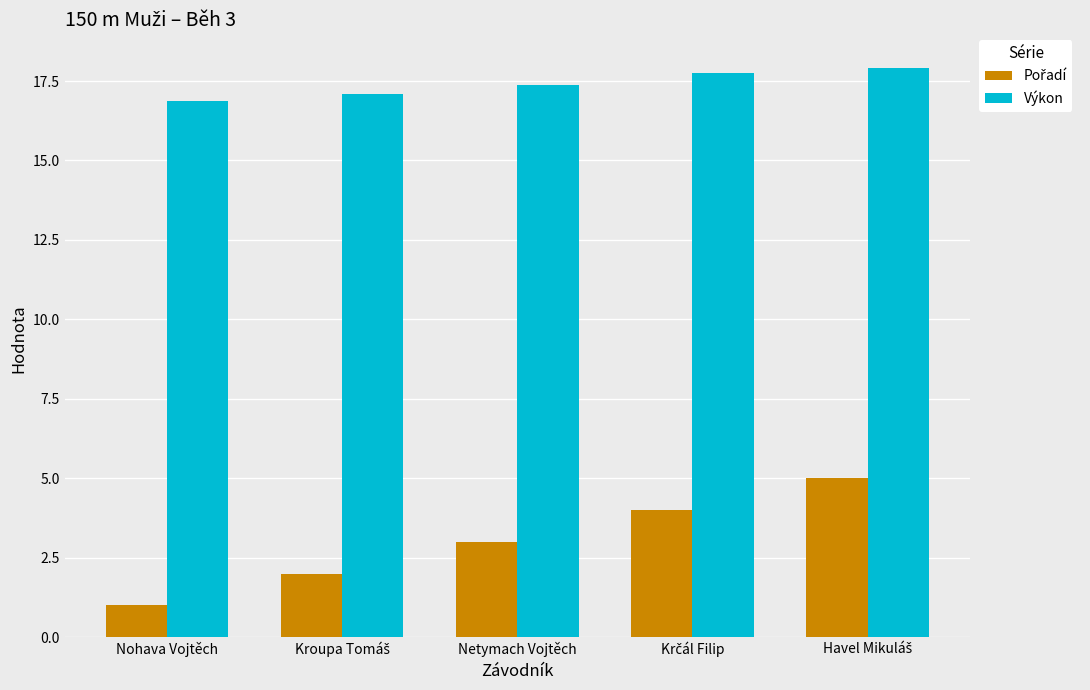

The Výkon series shows 16.9 at Nohava Vojtěch. True or false?

True